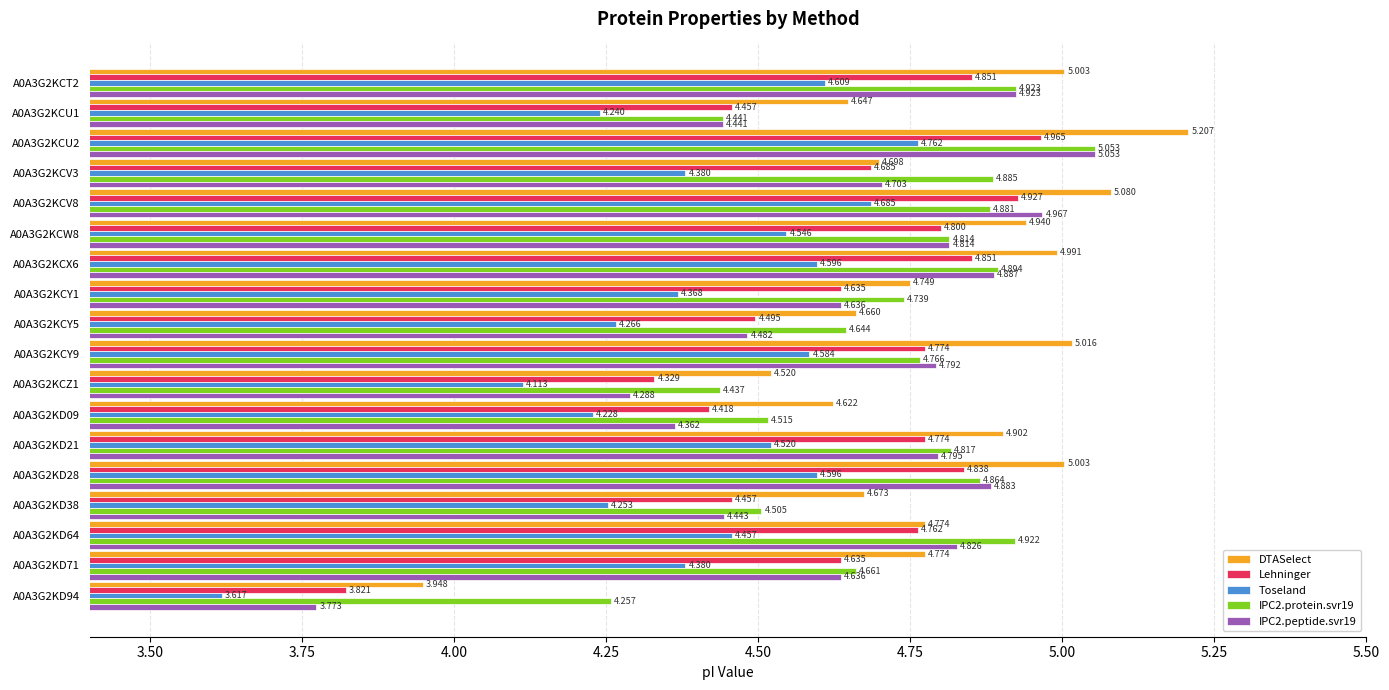

At which label does Toseland reach its peak?

A0A3G2KCU2